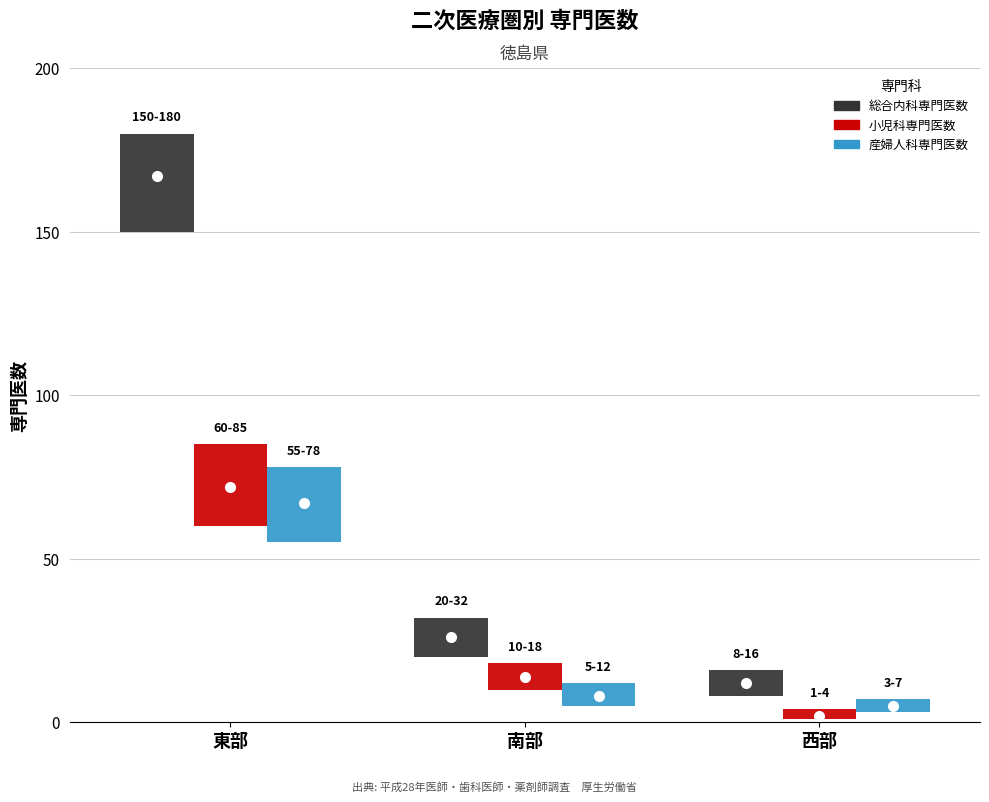

At which label does 総合内科専門医数 reach its peak?

東部